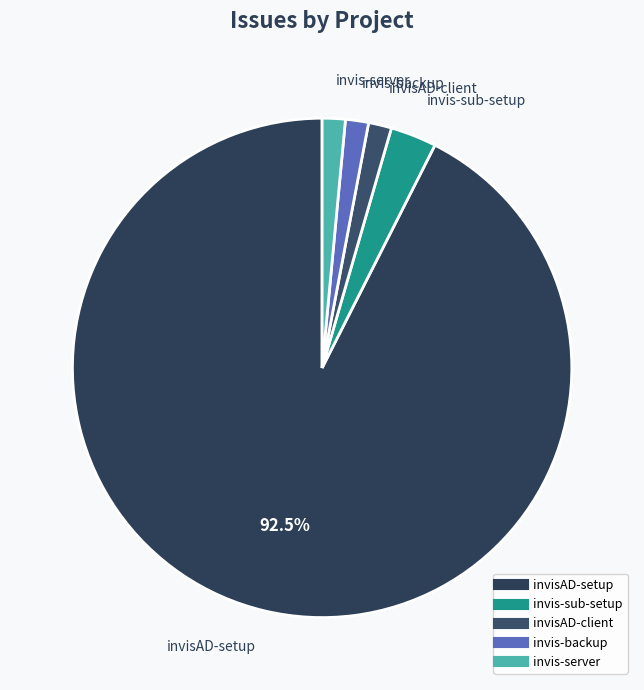

Which slice is the largest?

invisAD-setup